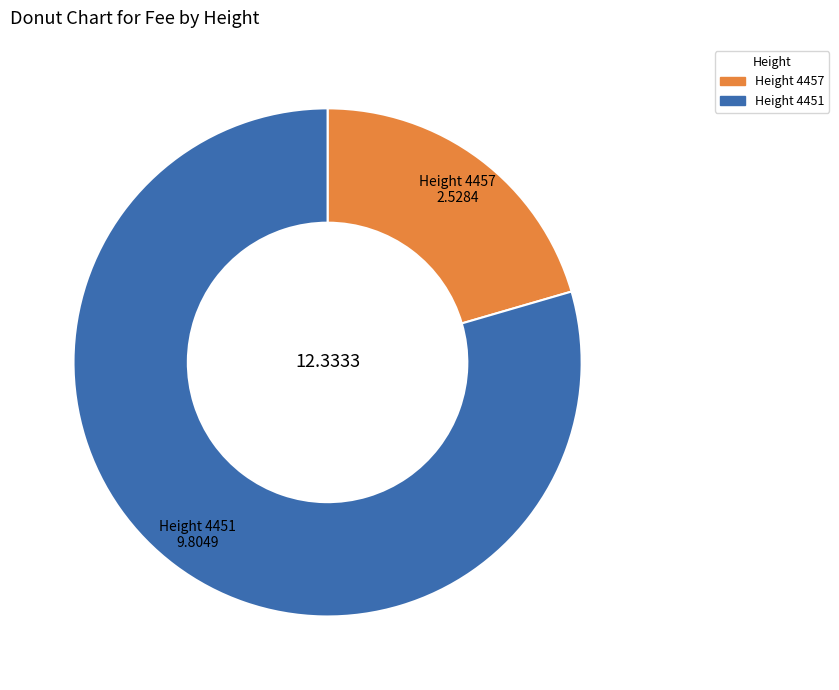

Rank the categories by value from lowest to highest.

Height 4457, Height 4451